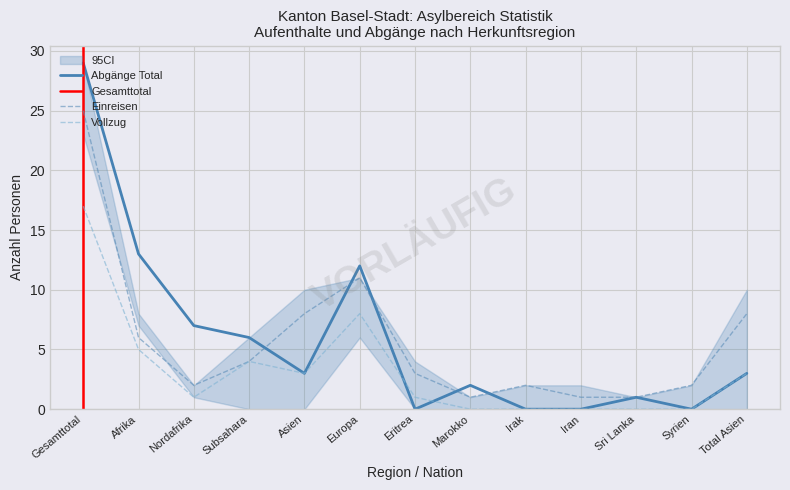

Is the value of Vollzug at Total Asien greater than the value of Einreisen at Subsahara?

No